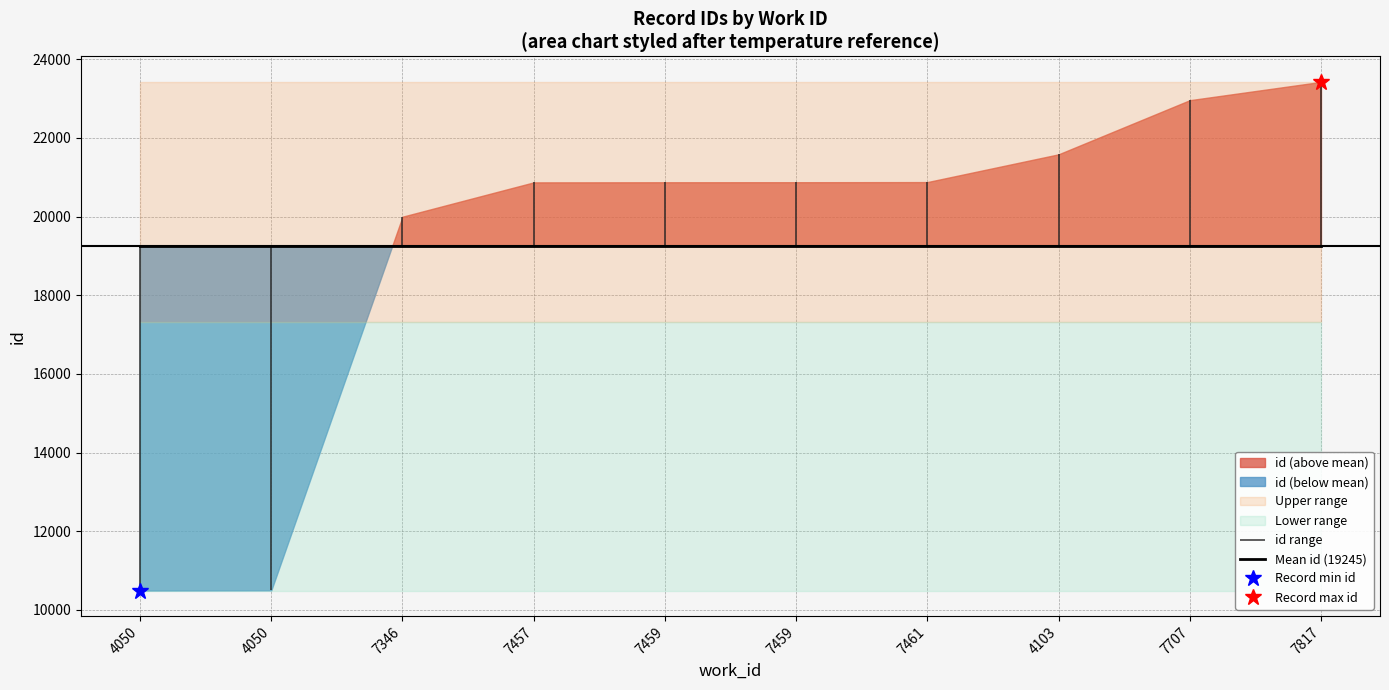

Between 7457 and 4103, which is larger?

4103